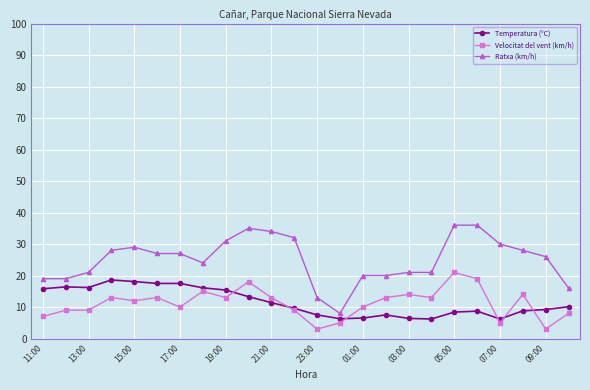

How many values in the Velocitat del vent (km/h) series are below 13?

12